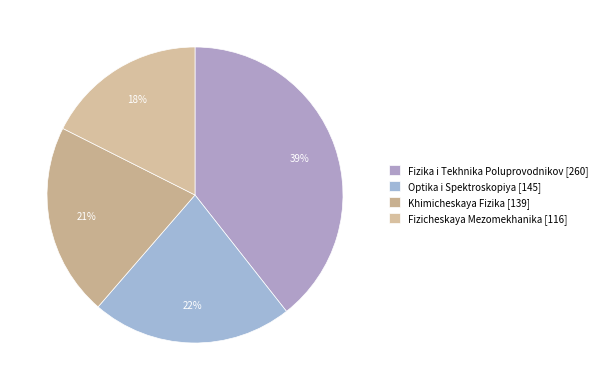

Is it true that Khimicheskaya Fizika is 21% of the pie?

True